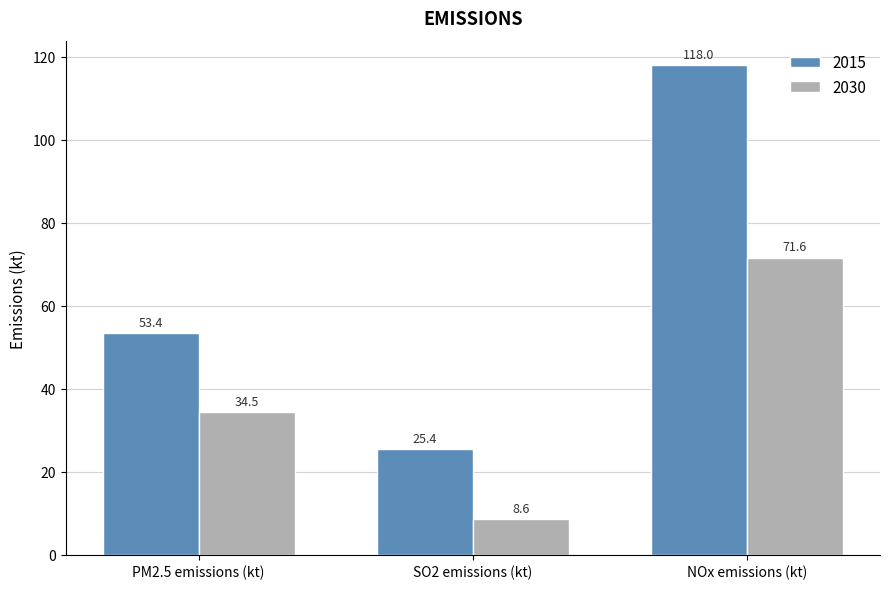

Which series has the widest spread of values?

2015